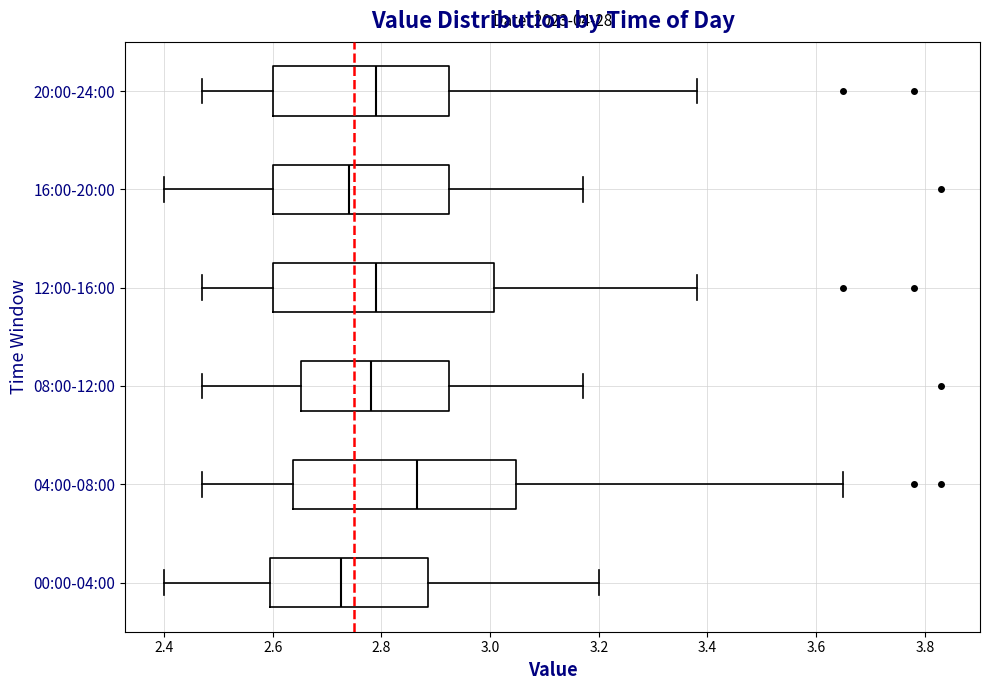

Where does the left whisker of the box for 20:00-24:00 end on the x-axis? The values are not printed on the chart, so give them approximately, as read against the axis.

2.48